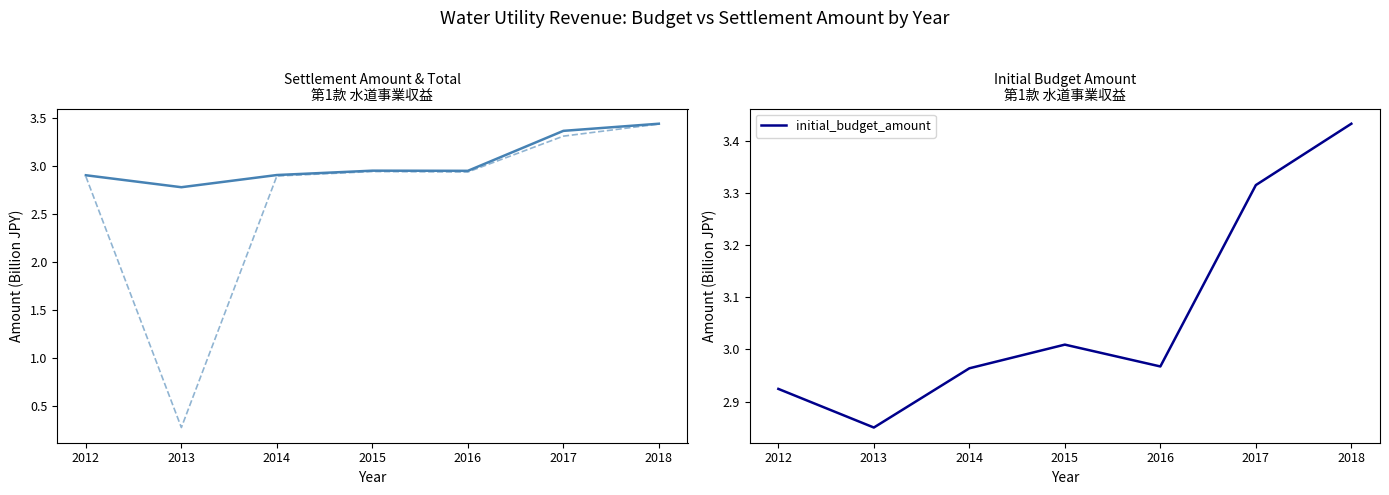

Reading right to left, transcribe all the data shown in this chart.

settlement_amount: 3.4	3.4	3.0	3.0	2.9	2.8	2.9
total: 3.4	3.3	2.9	2.9	2.9	0.3	2.9
initial_budget_amount: 3.4	3.3	3.0	3.0	3.0	2.8	2.9